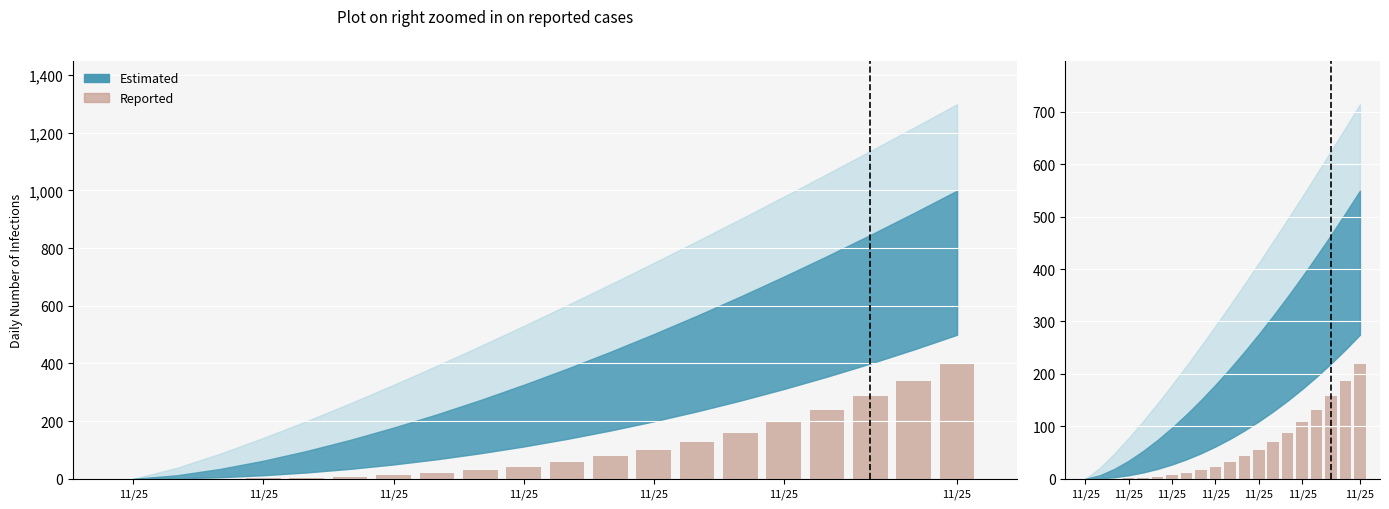

At which label does the data first exceed 32?

10